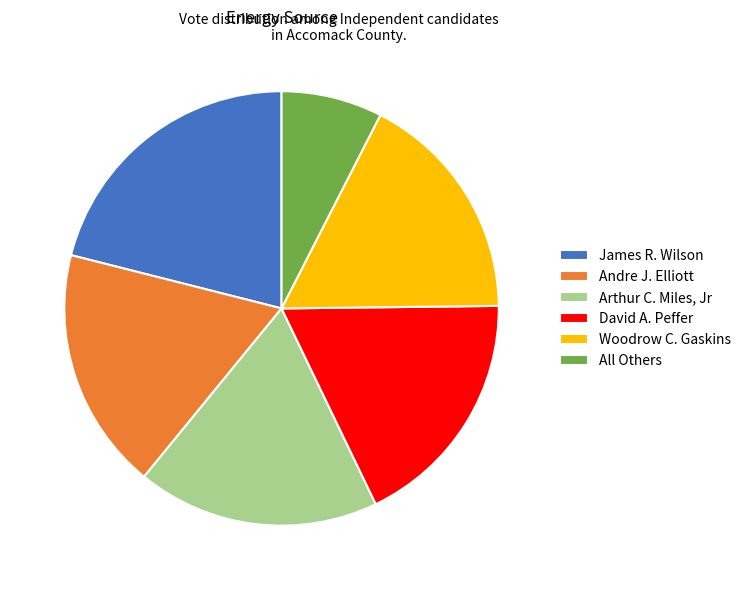

How many slices are in this pie chart?

6